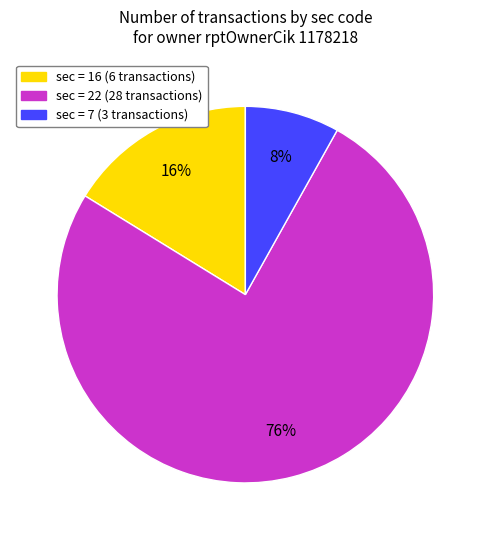

To the nearest percent, what is the average slice percentage?

33%